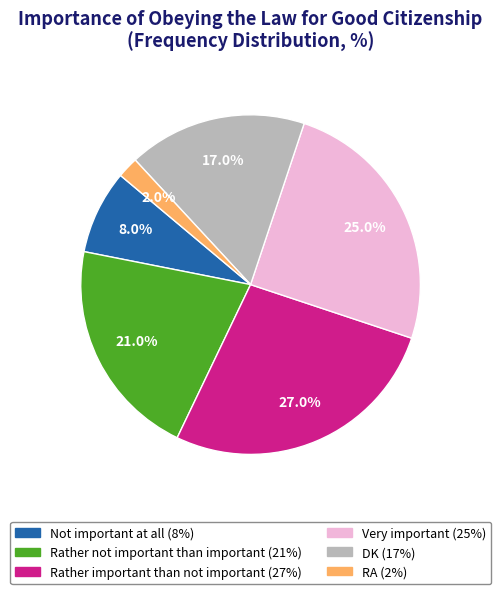

What is the smallest slice in the pie chart?

RA